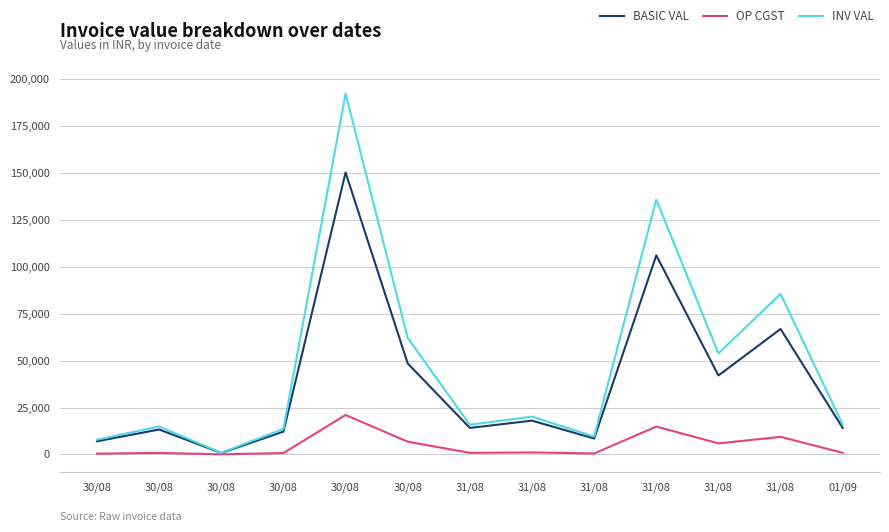

How many values in the OP CGST series are below 847?

5